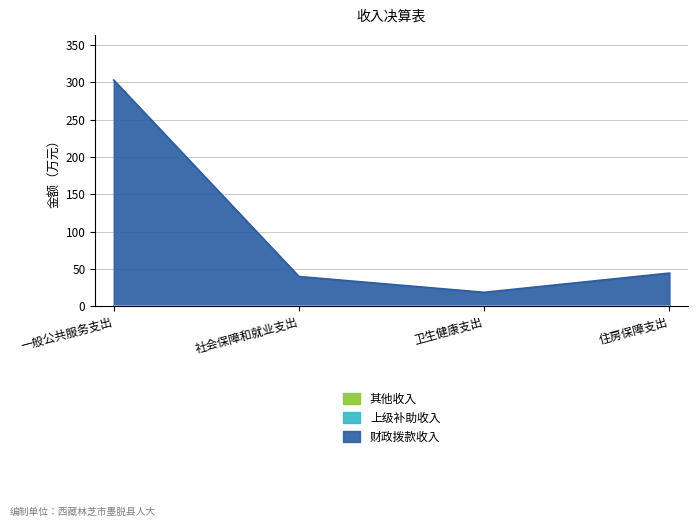

What is the label of the 3rd point from the left?

卫生健康支出